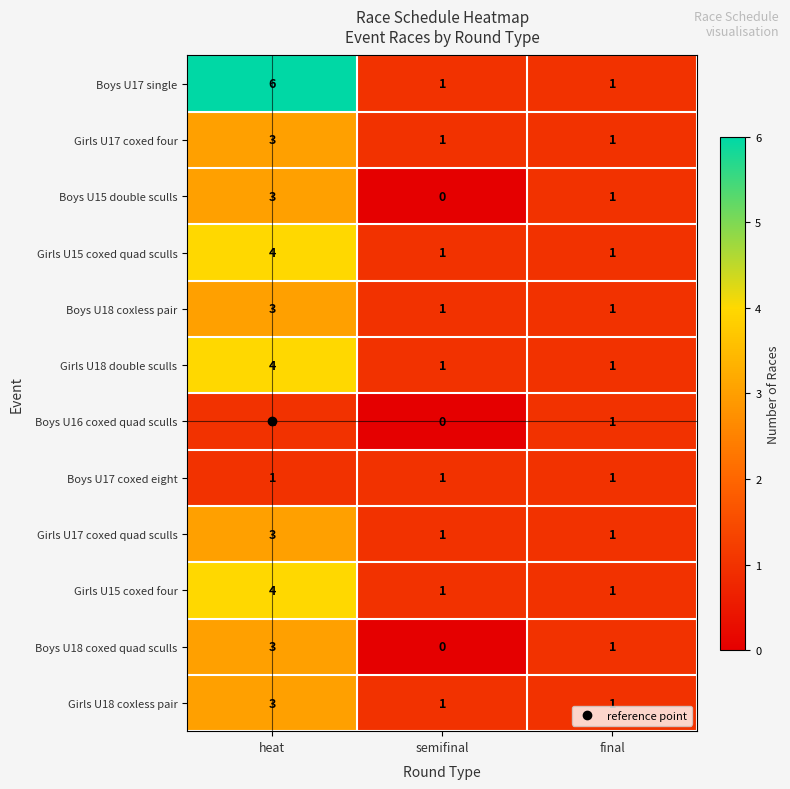

Which series has the largest total across all categories?

Boys U17 single